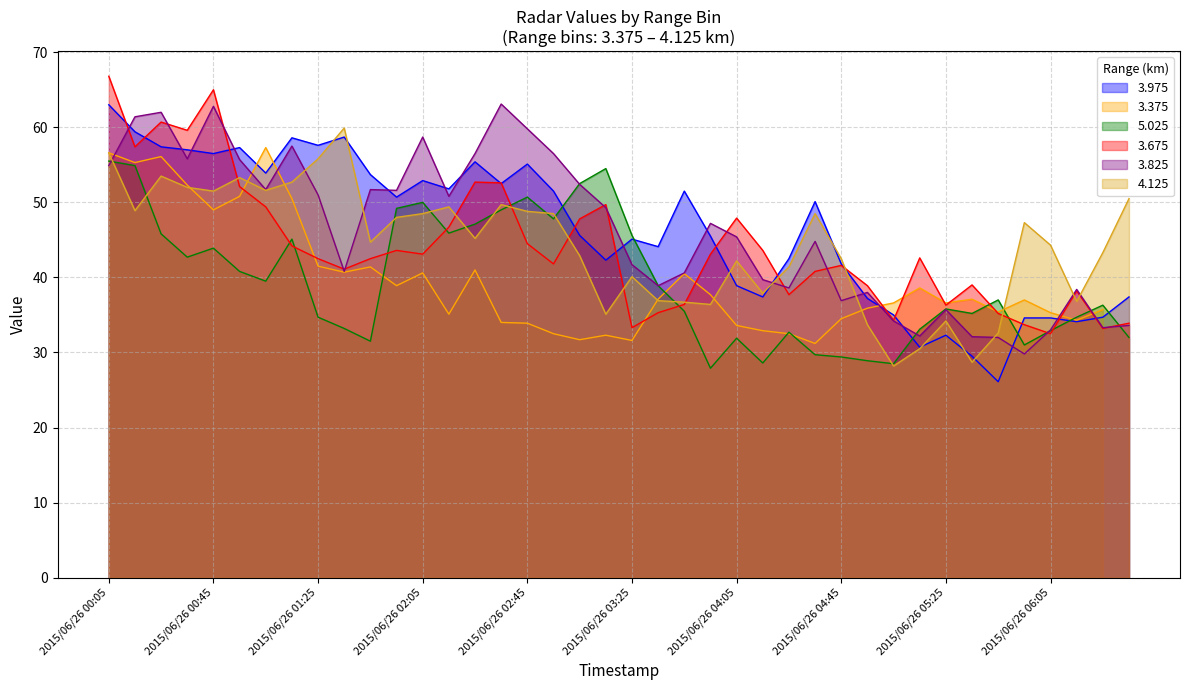

True or false: 5.025 has more than 2 points higher than both neighbors.

True